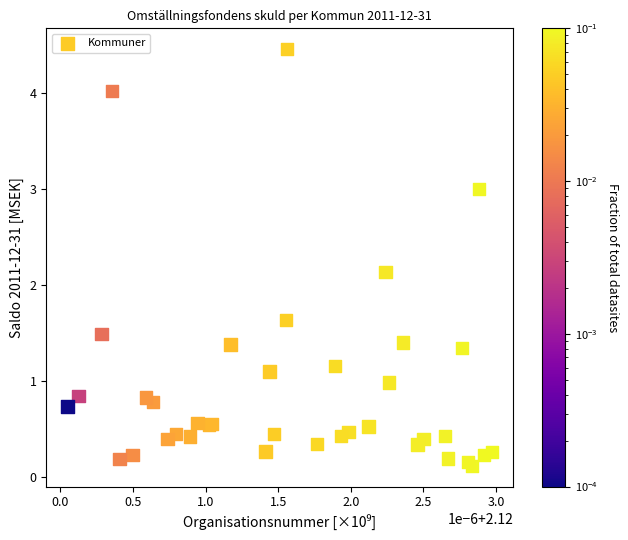

What Y value in the scatter plot is closest to 2?

2.1